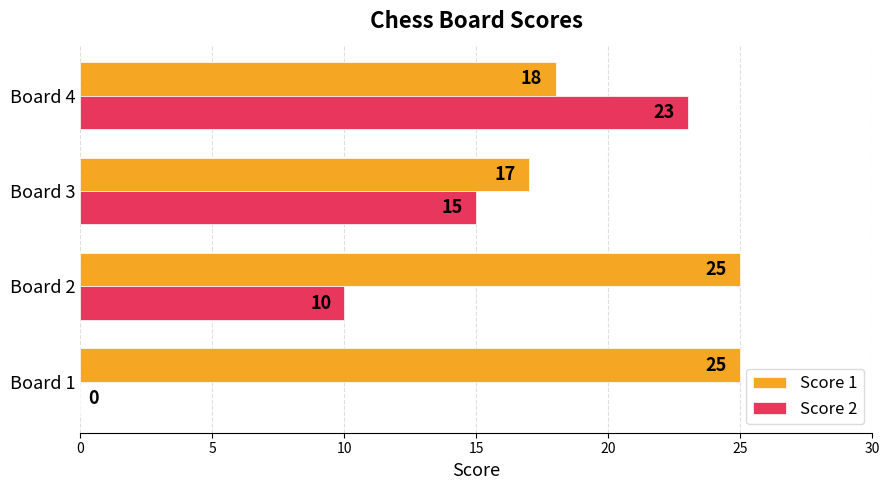

What is the sum of the Score 1 values at Board 4 and Board 2?

43